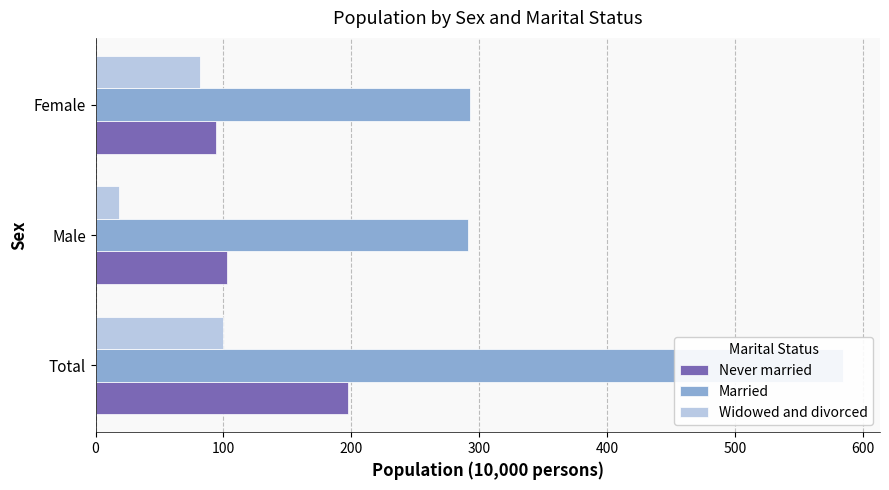

What is the difference between the maximum and minimum values in the Never married series?

103